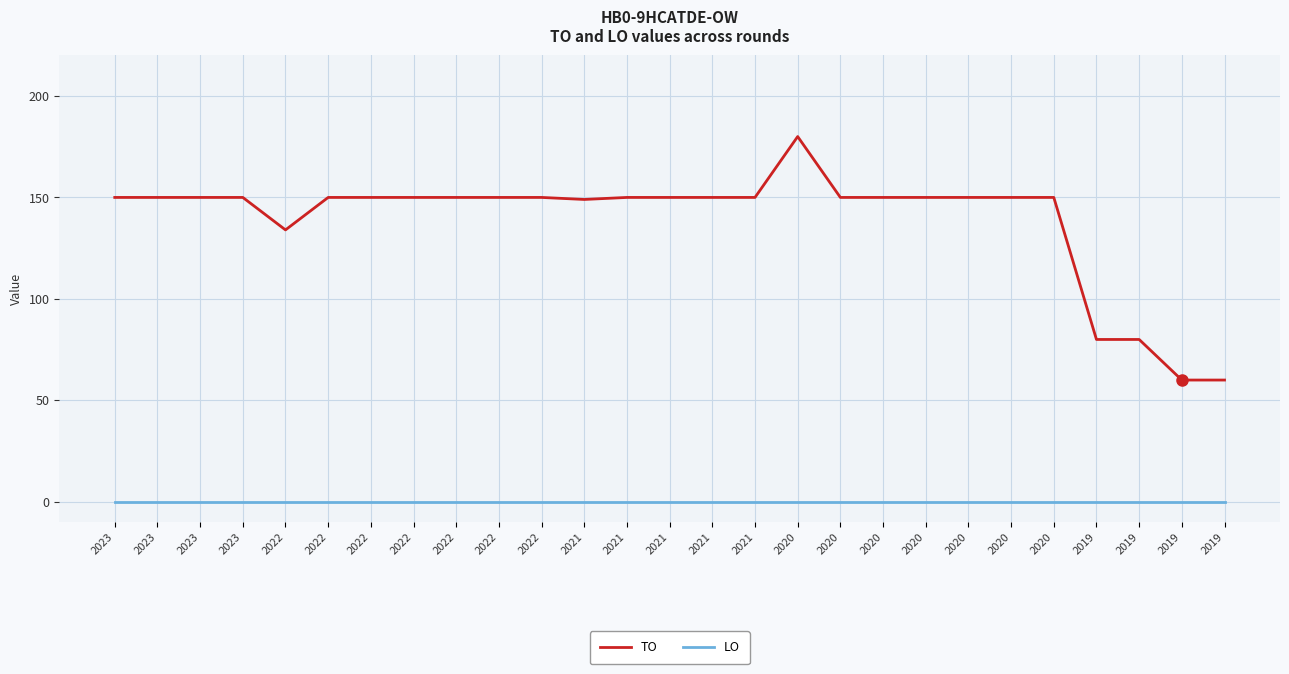

List the series in order of their peak value, highest first.

TO, LO